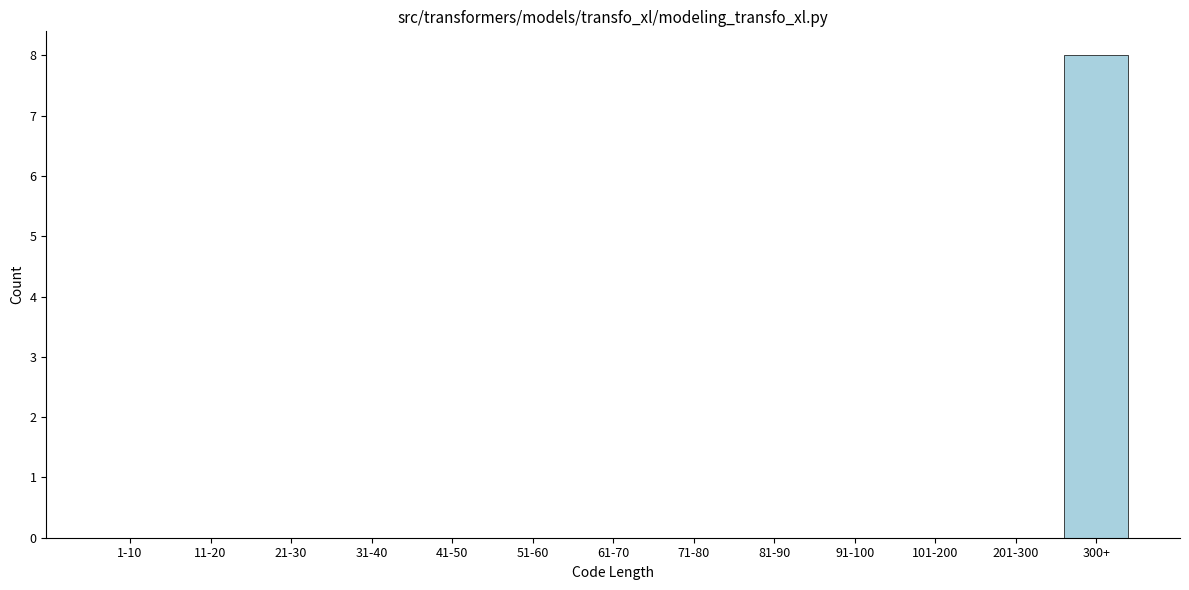

Reading left to right, transcribe all the data shown in this chart.

1-10=0	11-20=0	21-30=0	31-40=0	41-50=0	51-60=0	61-70=0	71-80=0	81-90=0	91-100=0	101-200=0	201-300=0	300+=8